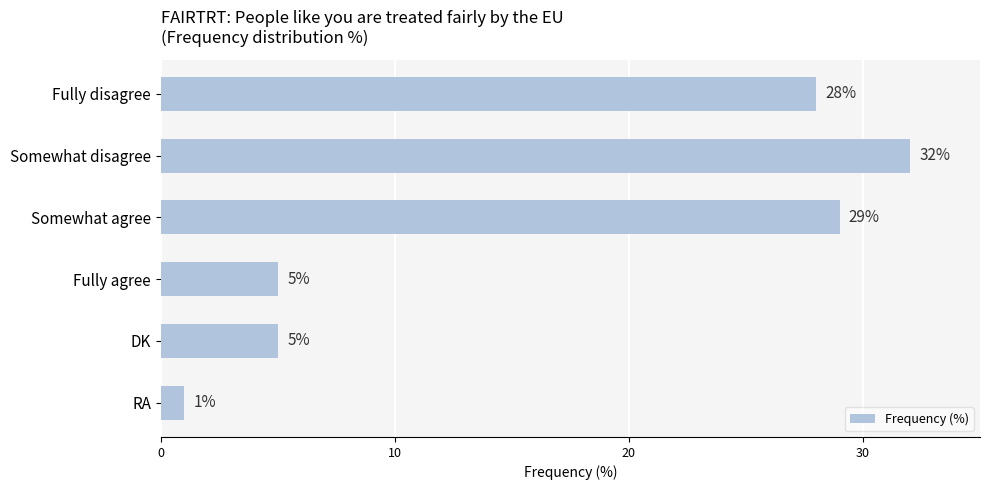

What is the label of the 6th bar from the bottom?

Fully disagree